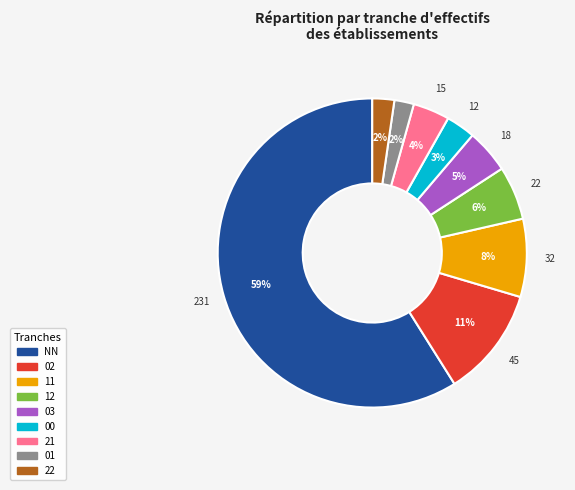

Does any single category account for the majority?

Yes